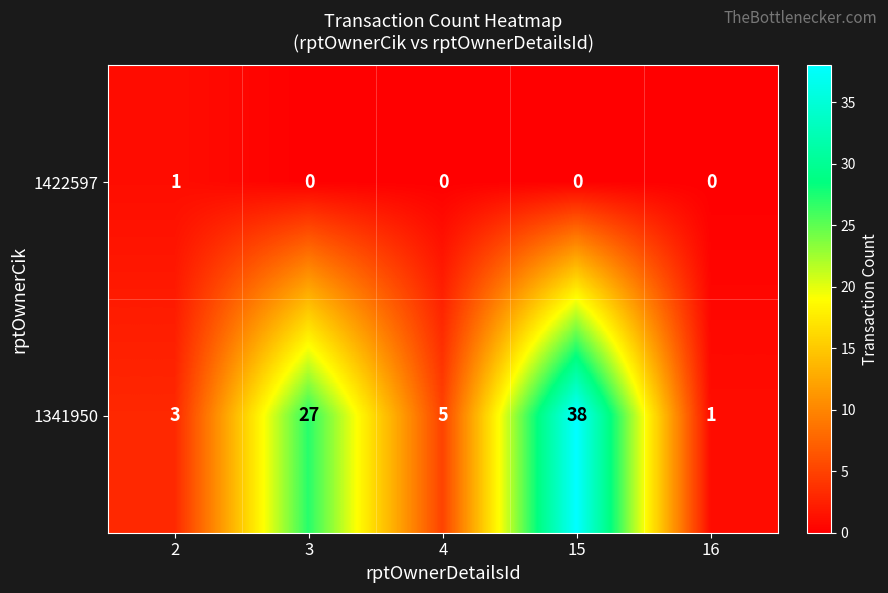

Which label corresponds to the largest value in the chart?

15